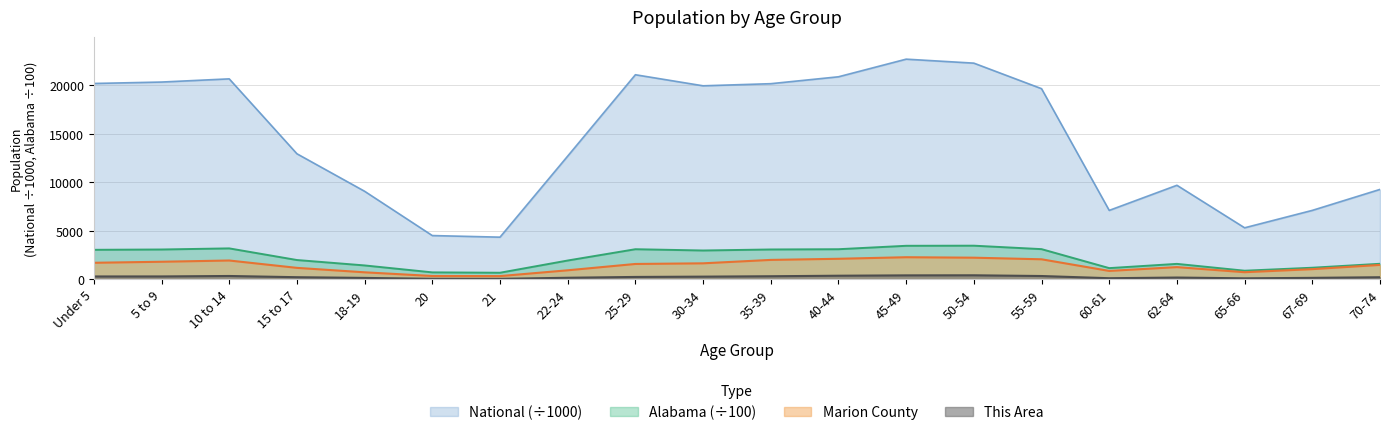

How many data points does each series have?

20